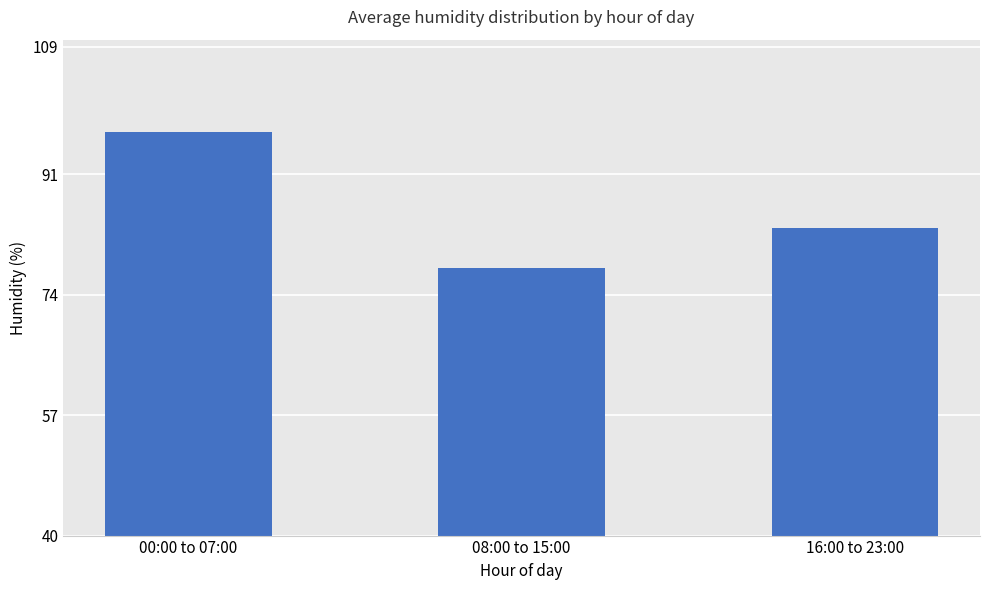

At which label is the value closest to 87?

16:00 to 23:00